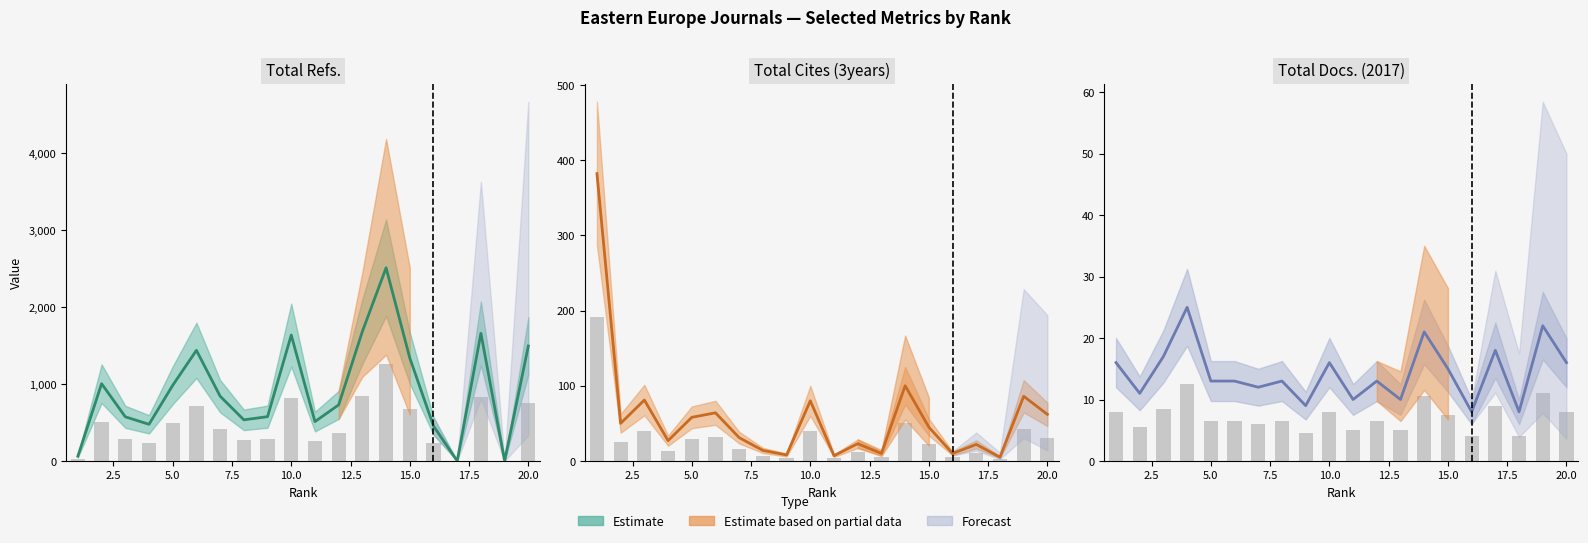

Reading right to left, what are all the values shown in this chart?

Total Refs.: 20=1492	19=0	18=1657	17=0	16=454	15=1337	14=2507	13=1681	12=728	11=511	10=1634	9=575	8=534	7=841	6=1436	5=982	4=476	3=573	2=1003	1=62
Total Cites (3years): 20=62	19=86	18=5	17=22	16=10	15=45	14=100	13=10	12=23	11=7	10=80	9=8	8=14	7=31	6=64	5=58	4=27	3=81	2=50	1=382
Total Docs. (2017): 20=16	19=22	18=8	17=18	16=8	15=15	14=21	13=10	12=13	11=10	10=16	9=9	8=13	7=12	6=13	5=13	4=25	3=17	2=11	1=16